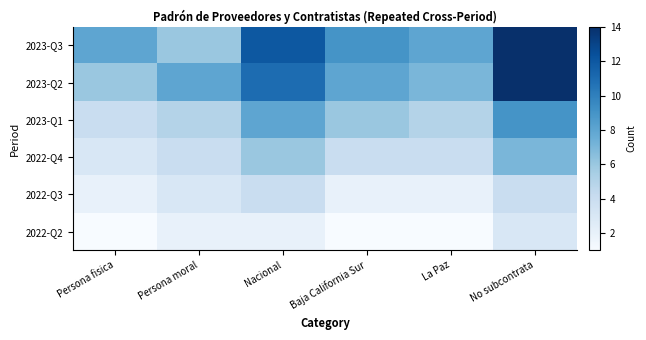

Reading left to right, list all the values displayed in this chart.

2023-Q3: Persona fisica=8	Persona moral=6	Nacional=12	Baja California Sur=9	La Paz=8	No subcontrata=14
2023-Q2: Persona fisica=6	Persona moral=8	Nacional=11	Baja California Sur=8	La Paz=7	No subcontrata=14
2023-Q1: Persona fisica=4	Persona moral=5	Nacional=8	Baja California Sur=6	La Paz=5	No subcontrata=9
2022-Q4: Persona fisica=3	Persona moral=4	Nacional=6	Baja California Sur=4	La Paz=4	No subcontrata=7
2022-Q3: Persona fisica=2	Persona moral=3	Nacional=4	Baja California Sur=2	La Paz=2	No subcontrata=4
2022-Q2: Persona fisica=1	Persona moral=2	Nacional=2	Baja California Sur=1	La Paz=1	No subcontrata=3